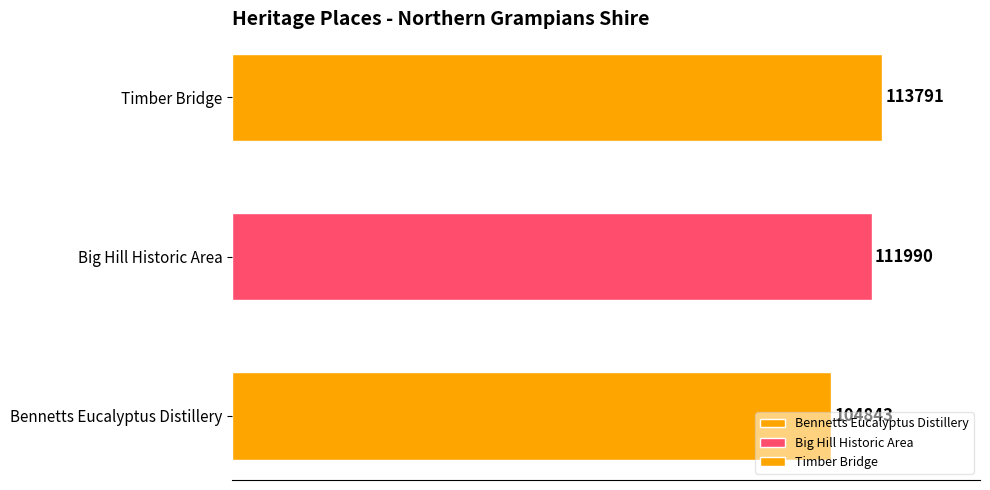

Reading left to right, transcribe all the data shown in this chart.

104843	111990	113791